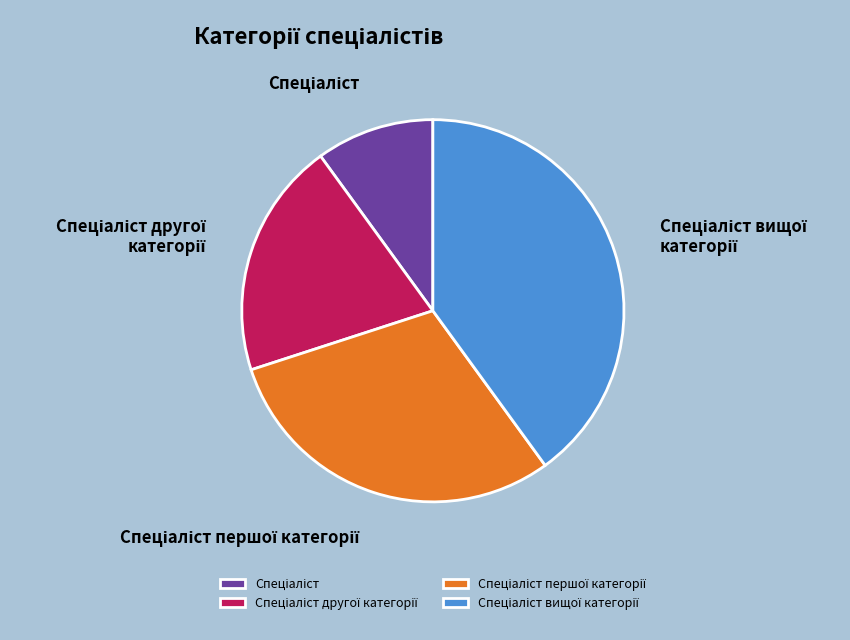

Is there a majority slice in this chart?

No